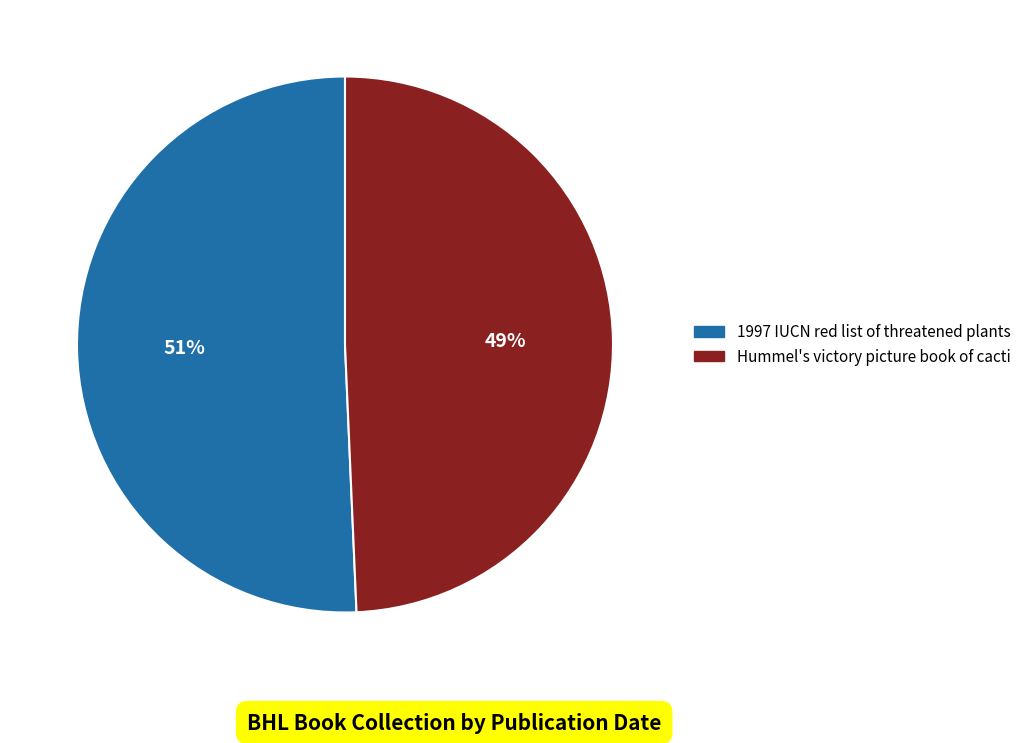

To the nearest percent, what is the average slice percentage?

50%